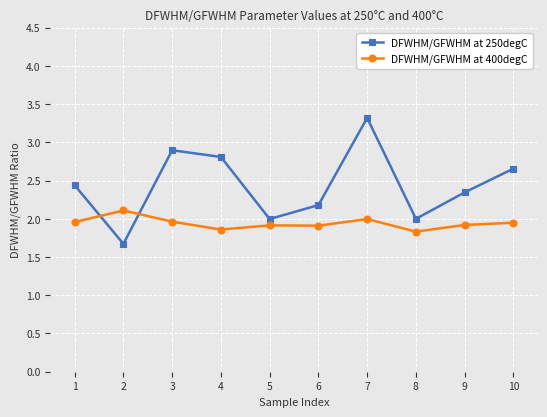

At which category is the sum across all series the highest?

7